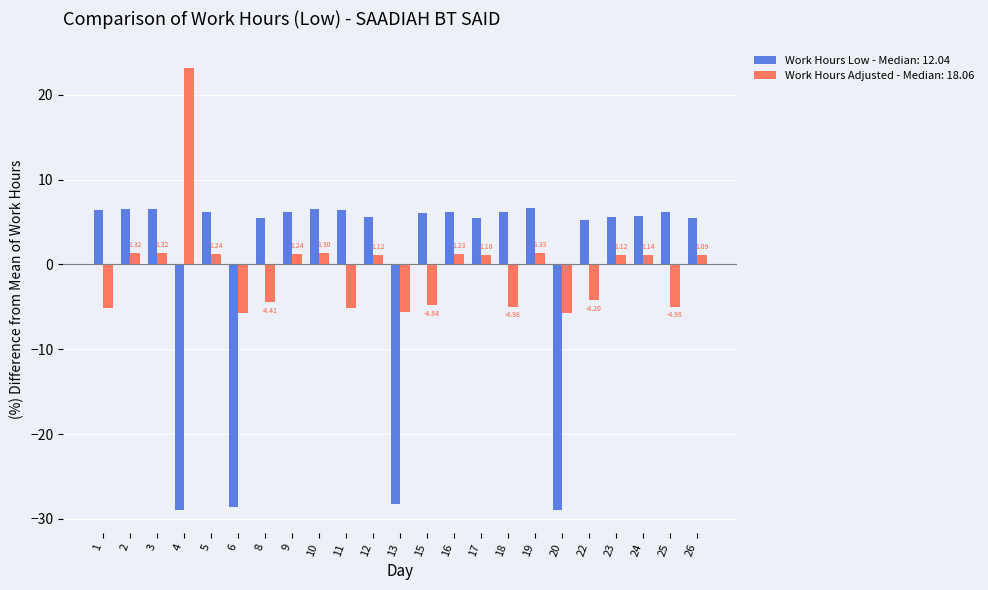

What is the average value of the Work Hours Adjusted - Median: 18.06 series?

-0.6